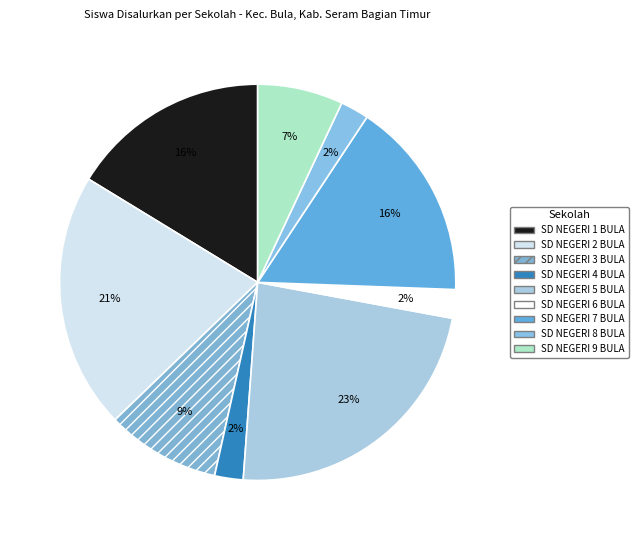

Does SD NEGERI 3 BULA account for over 50% of the chart?

No